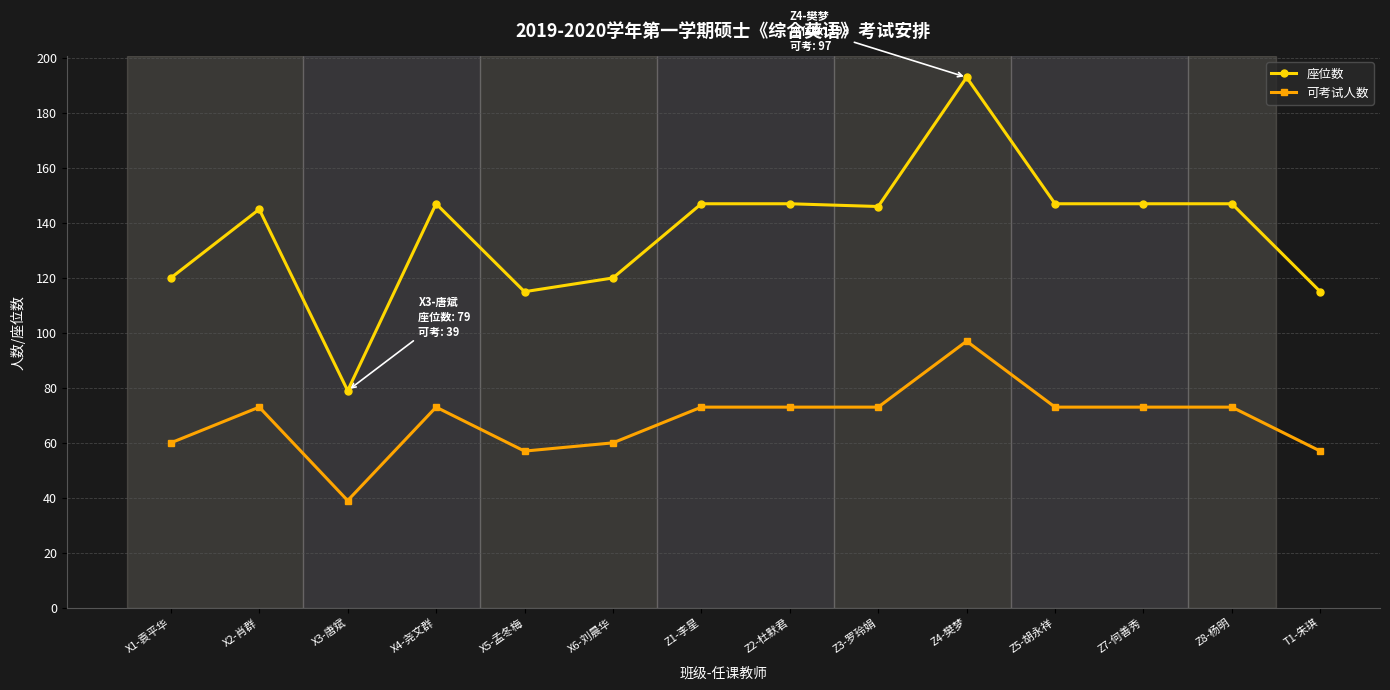

What is the spread (max minus min) of values at X6-刘晨华?

60